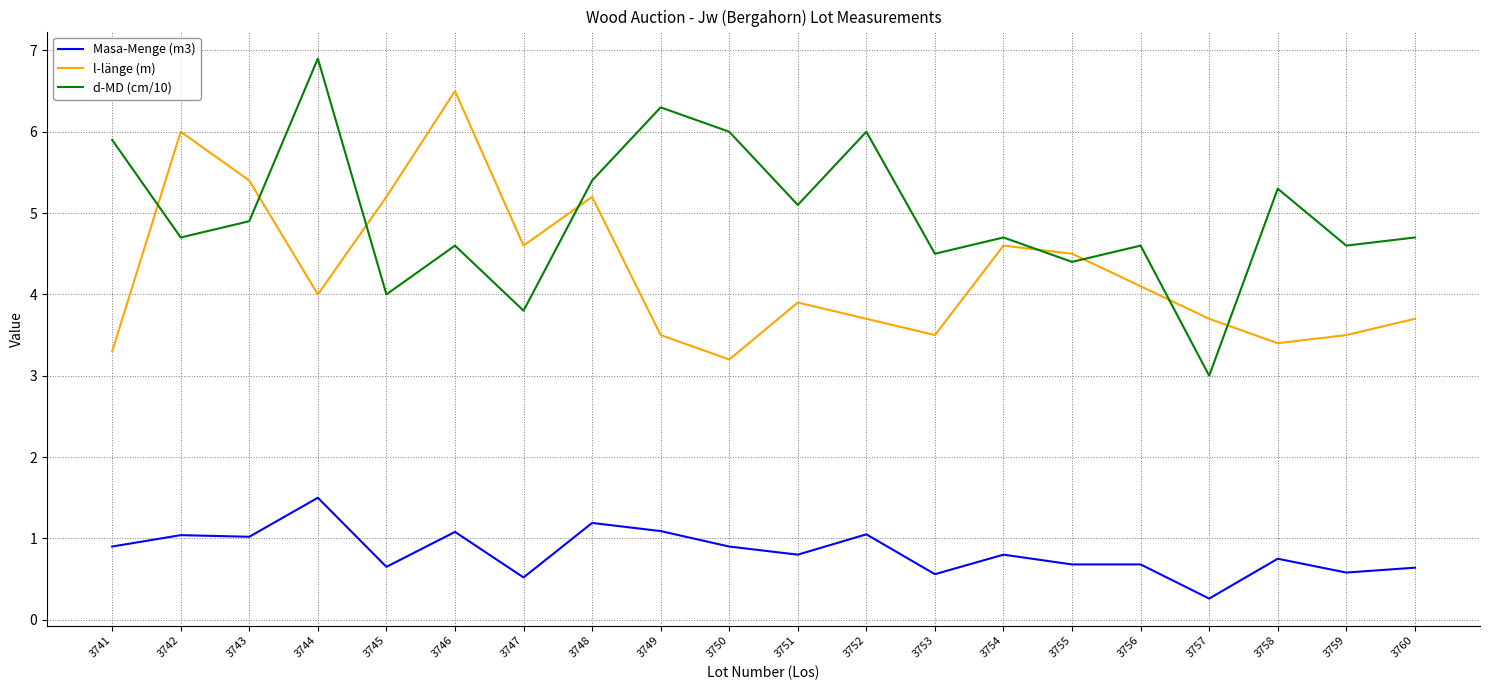

The Masa-Menge (m3) series shows 0.4 at 3758. True or false?

False